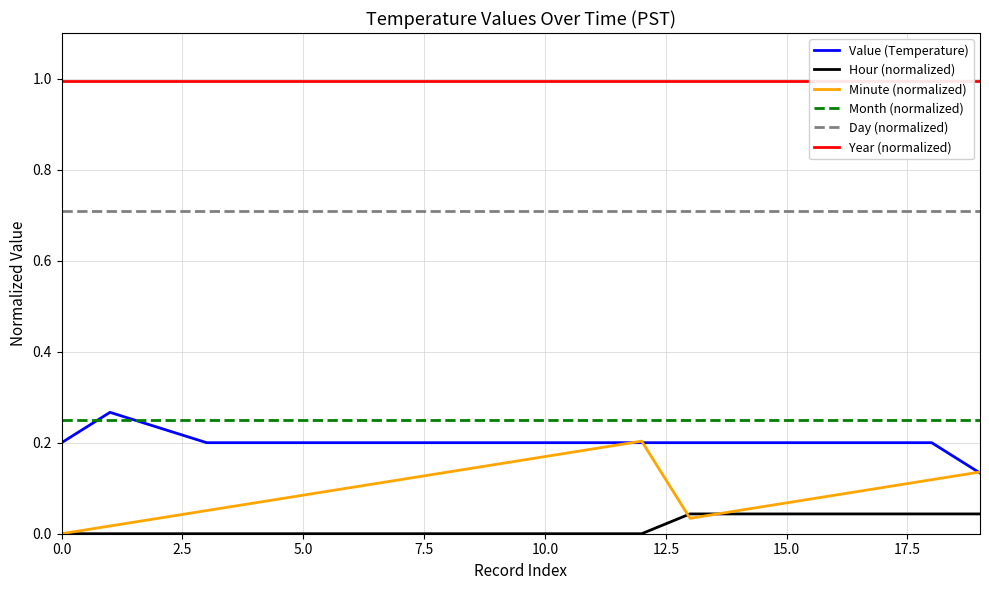

True or false: Month (normalized) has a value of 0.4 at 5.0.

False